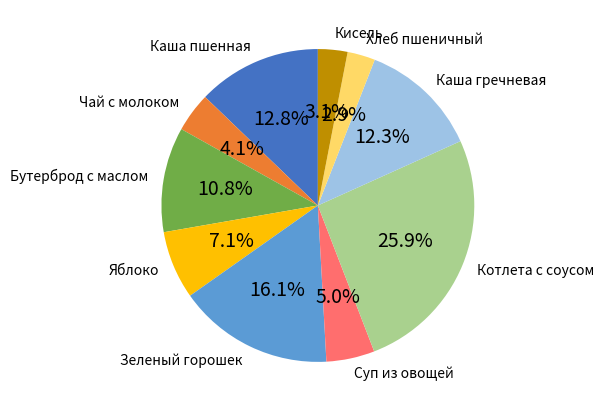

Does any single category account for the majority?

No